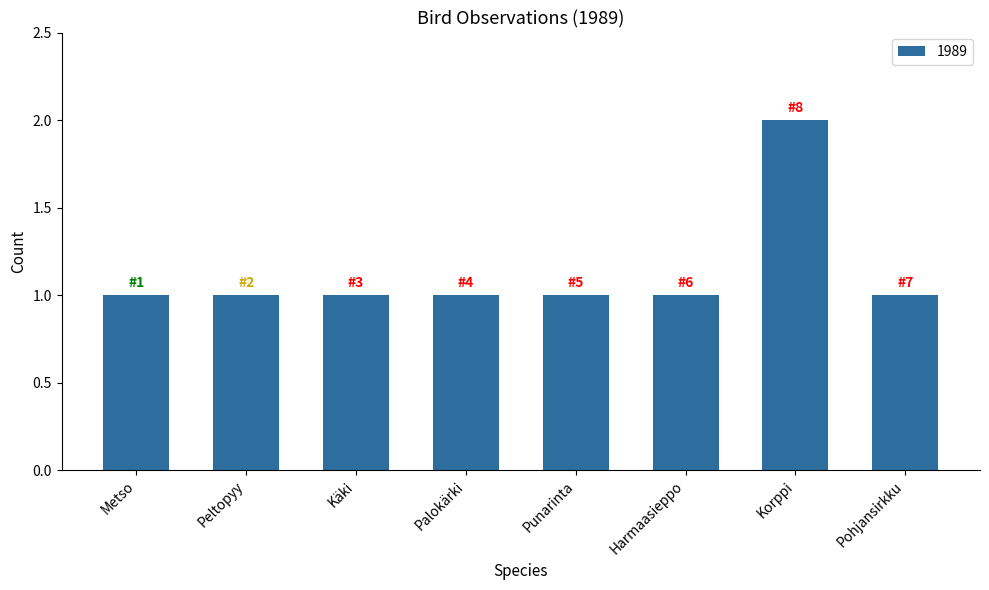

How many bars are there in total?

8